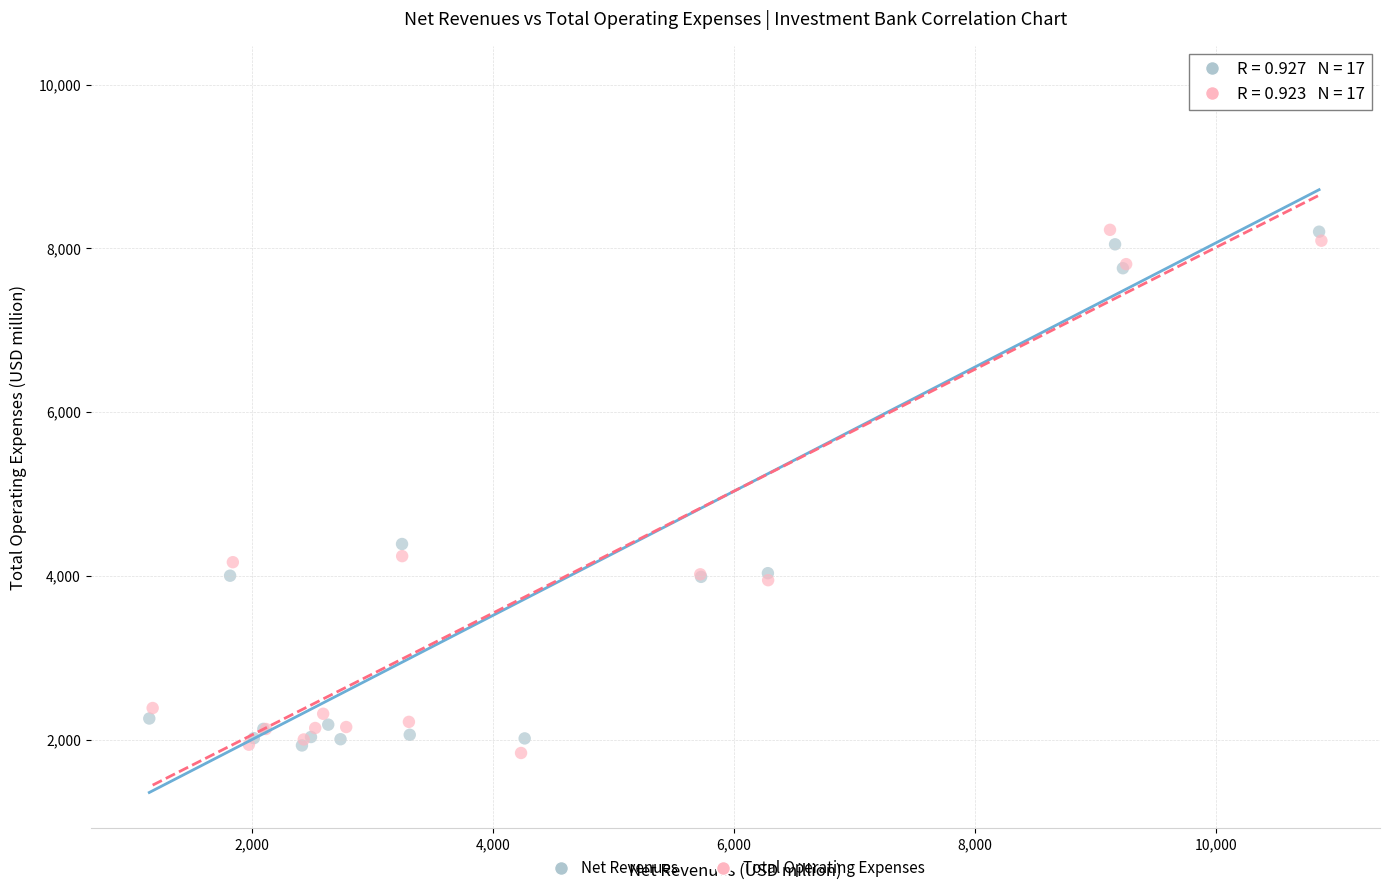

Which series reaches the maximum Y coordinate?

Net Revenues